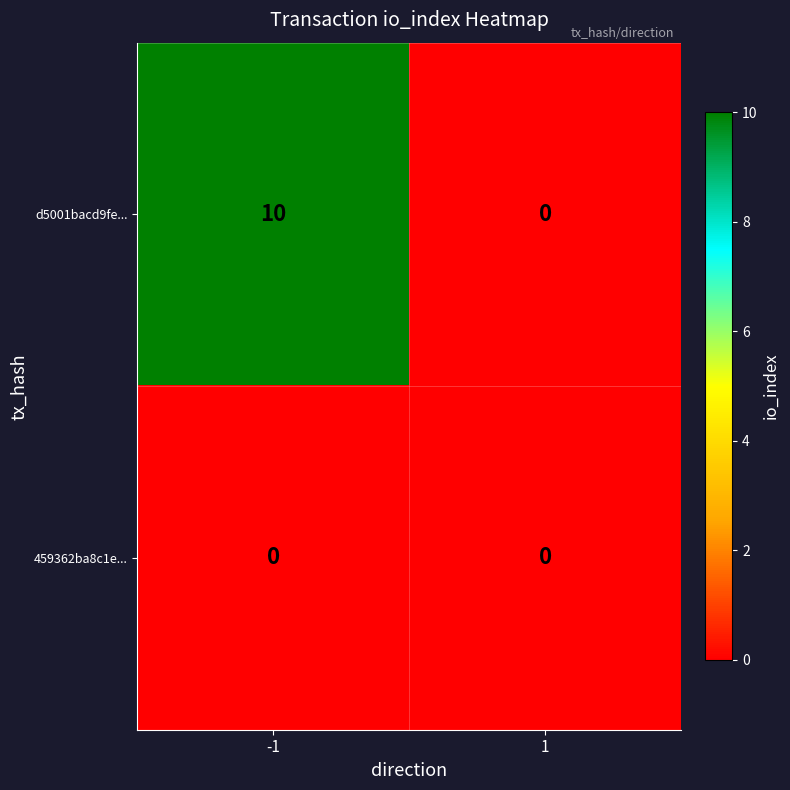

What is the average value of the d5001bacd9fe... series?

5